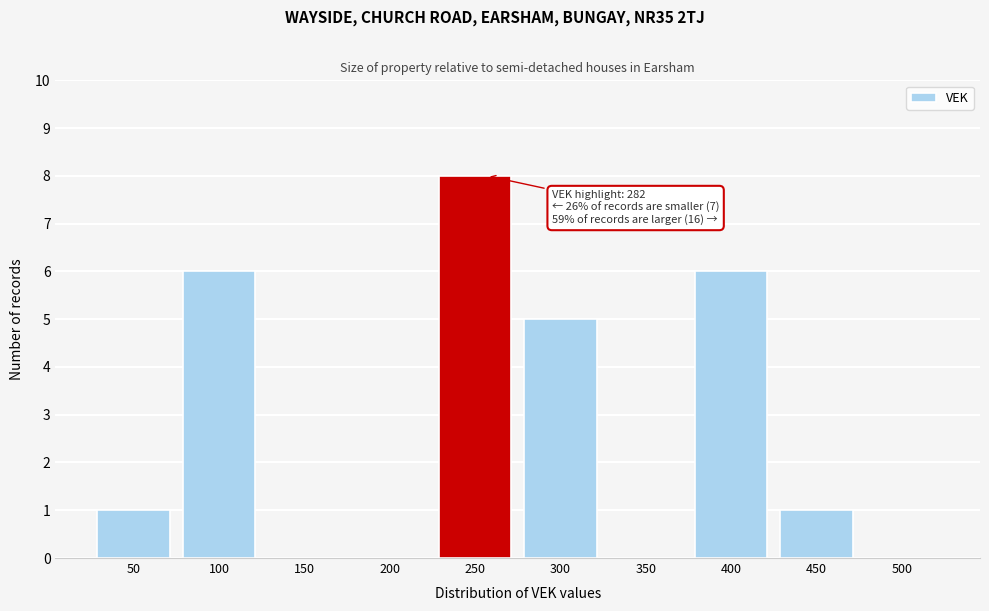

Reading left to right, what are all the values shown in this chart?

50=1	100=6	150=0	200=0	250=8	300=5	350=0	400=6	450=1	500=0